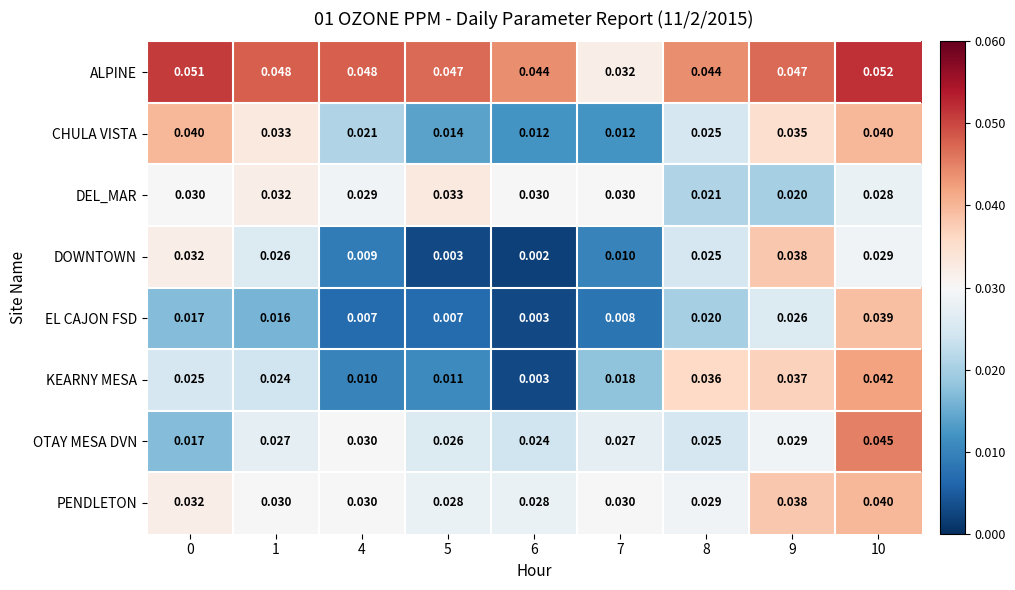

Which series has the largest range (max minus min)?

KEARNY MESA